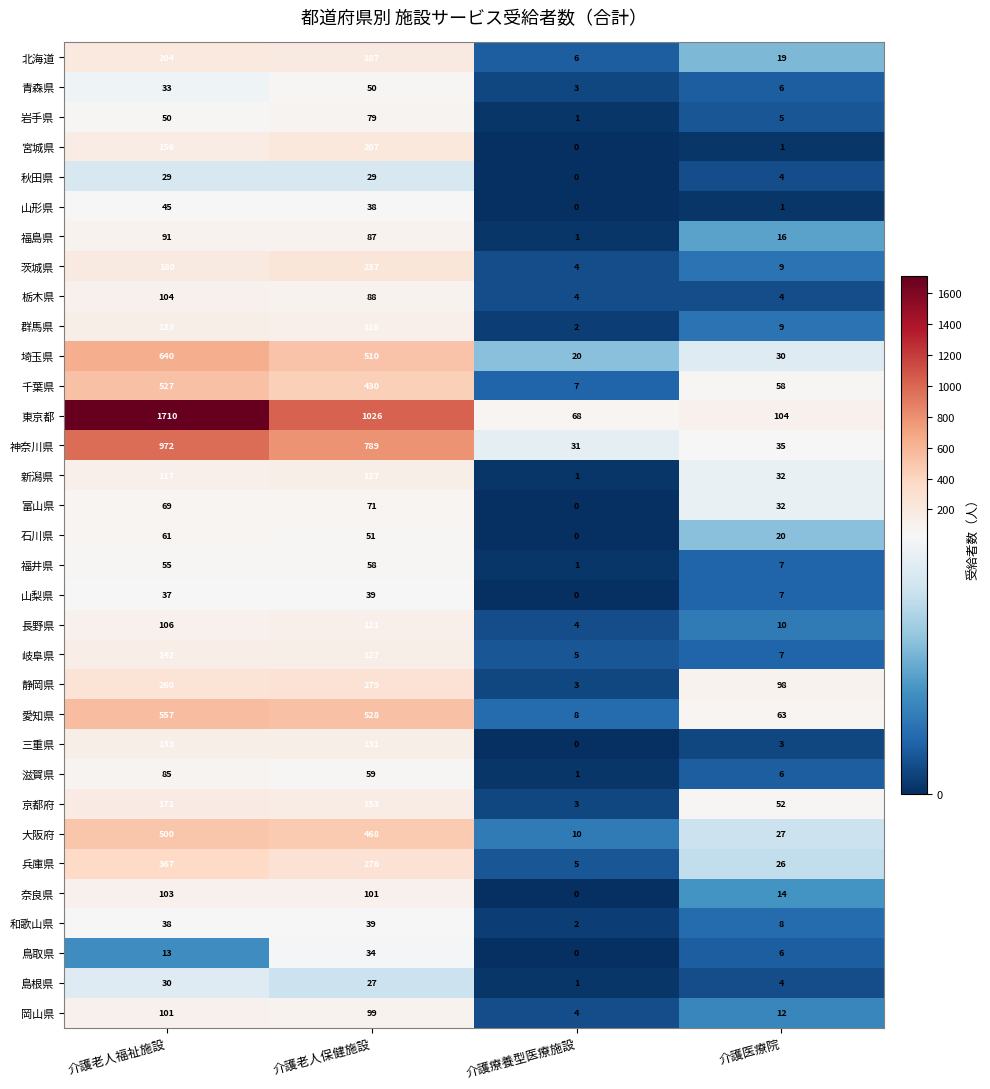

The value of 和歌山県 at 介護老人保健施設 is 52. True or false?

False